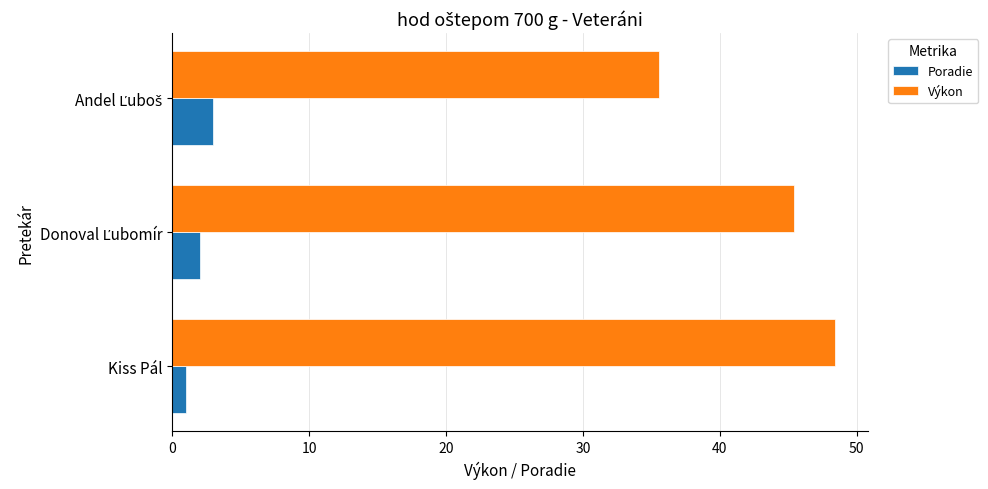

The value of Výkon at Kiss Pál is 48.4. True or false?

True